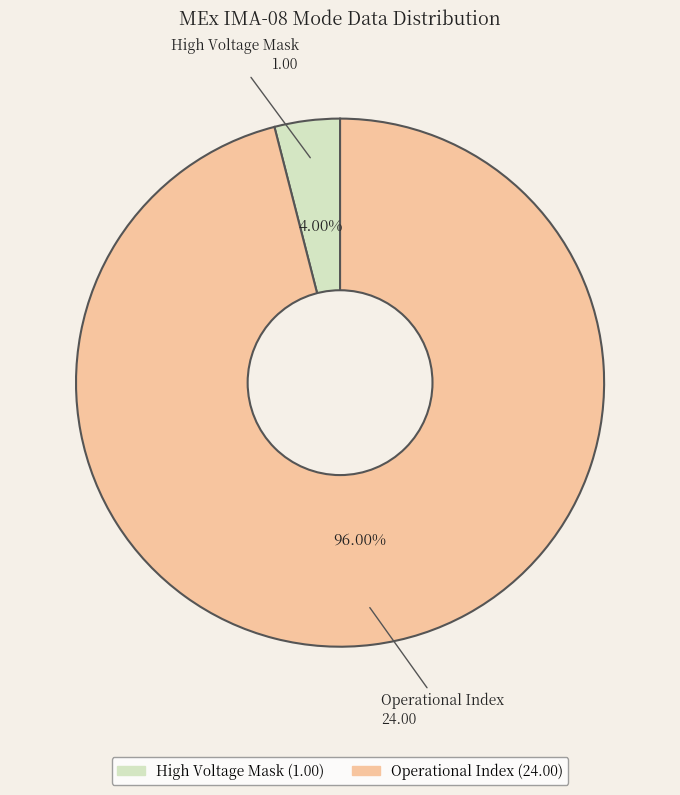

Which slice is the largest?

Operational Index